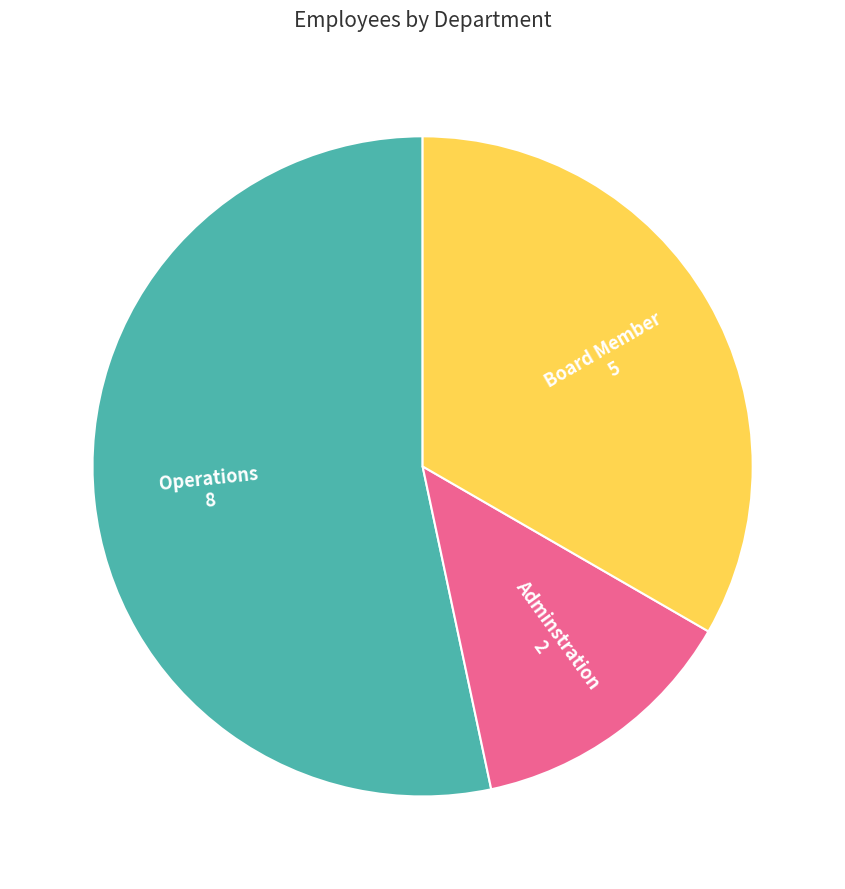

Is there any slice that represents more than half of the pie?

Yes